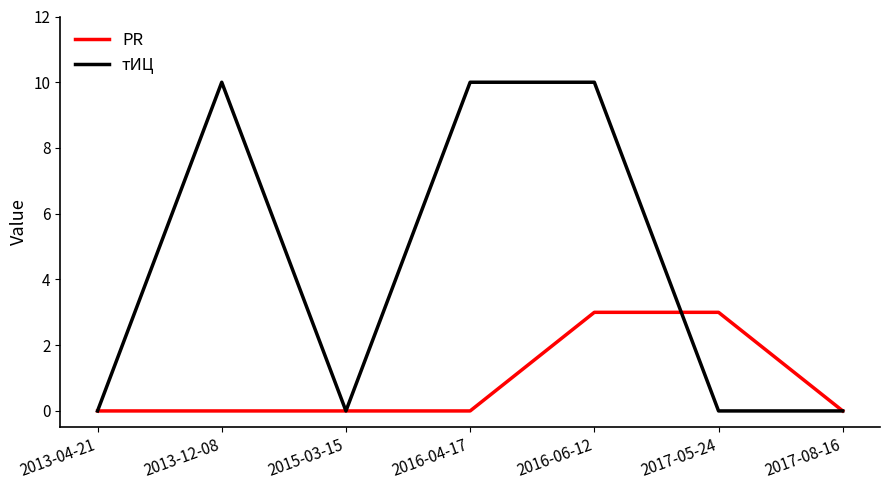

Rank the series by their maximum value, from highest to lowest.

тИЦ, PR